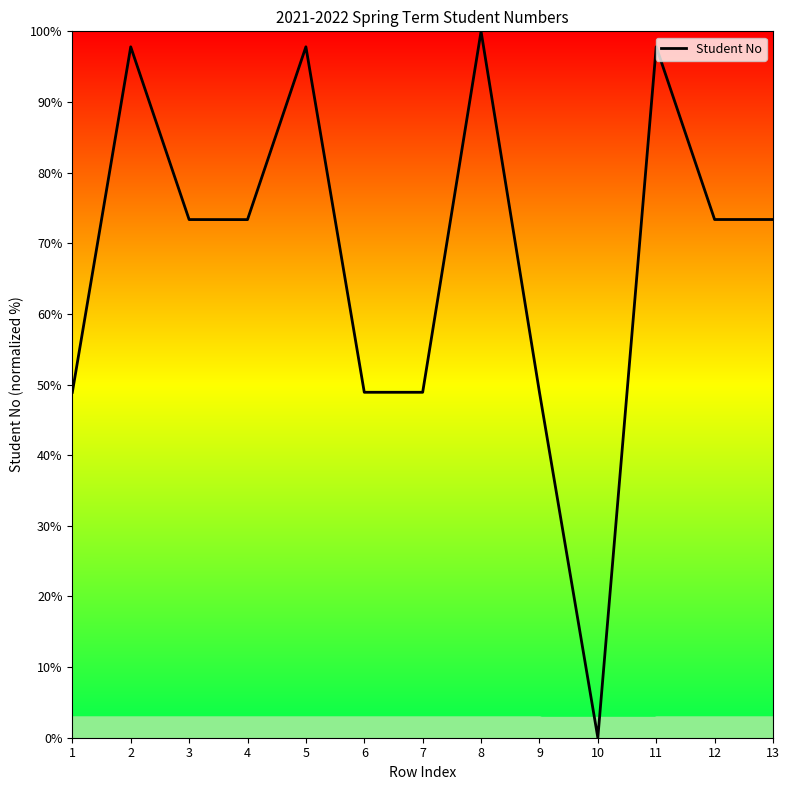

What is the ratio of the value at 11 to the value at 3?

1.3